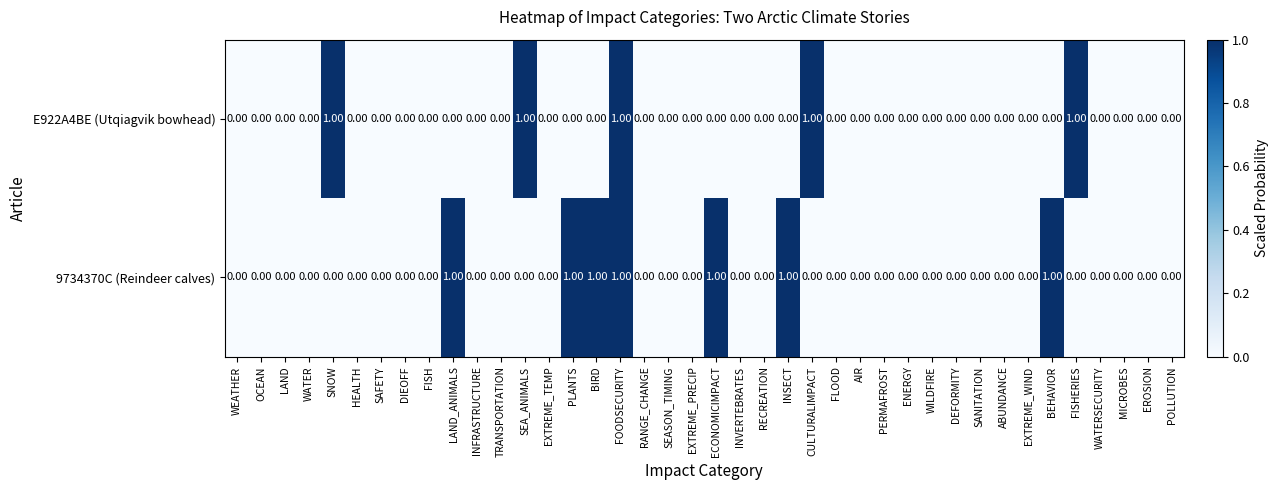

Rank the series by their average value, from lowest to highest.

E922A4BE (Utqiagvik bowhead), 9734370C (Reindeer calves)